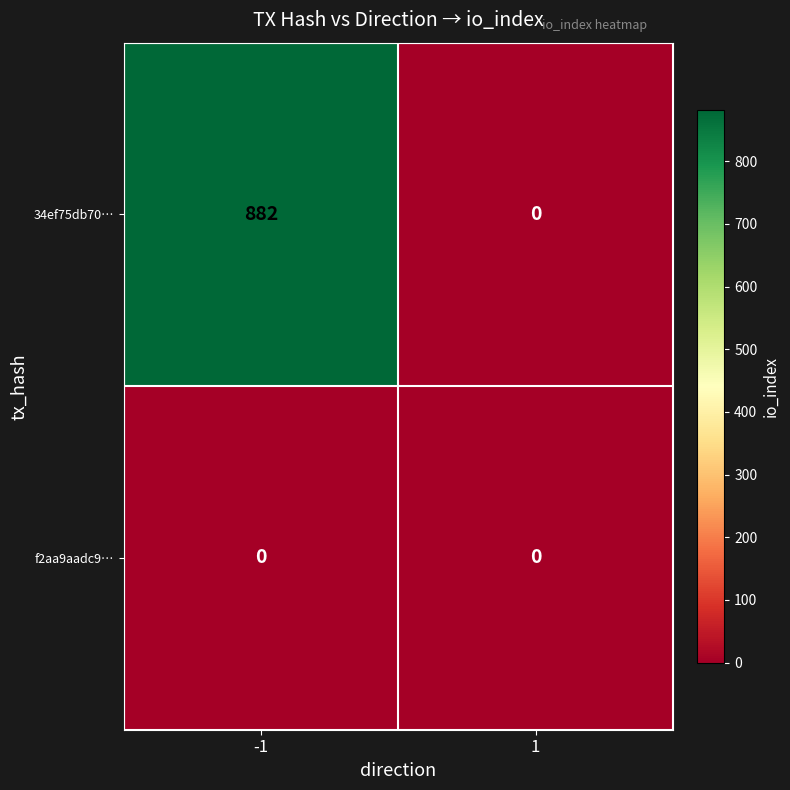

Rank the series by their maximum value, from lowest to highest.

f2aa9aadc9…, 34ef75db70…